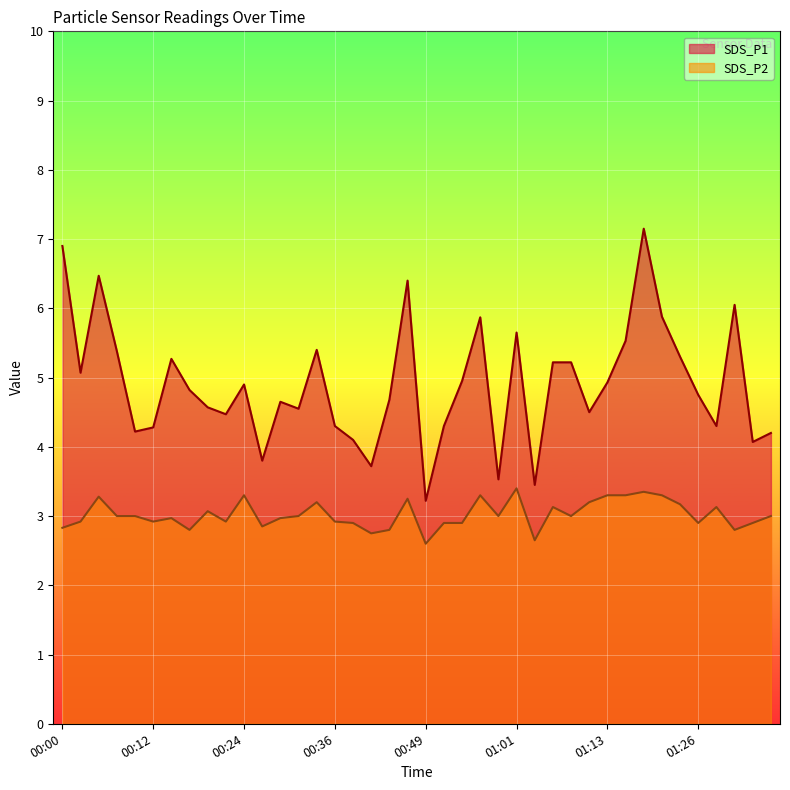

What are all the series names shown in the legend?

SDS_P1, SDS_P2